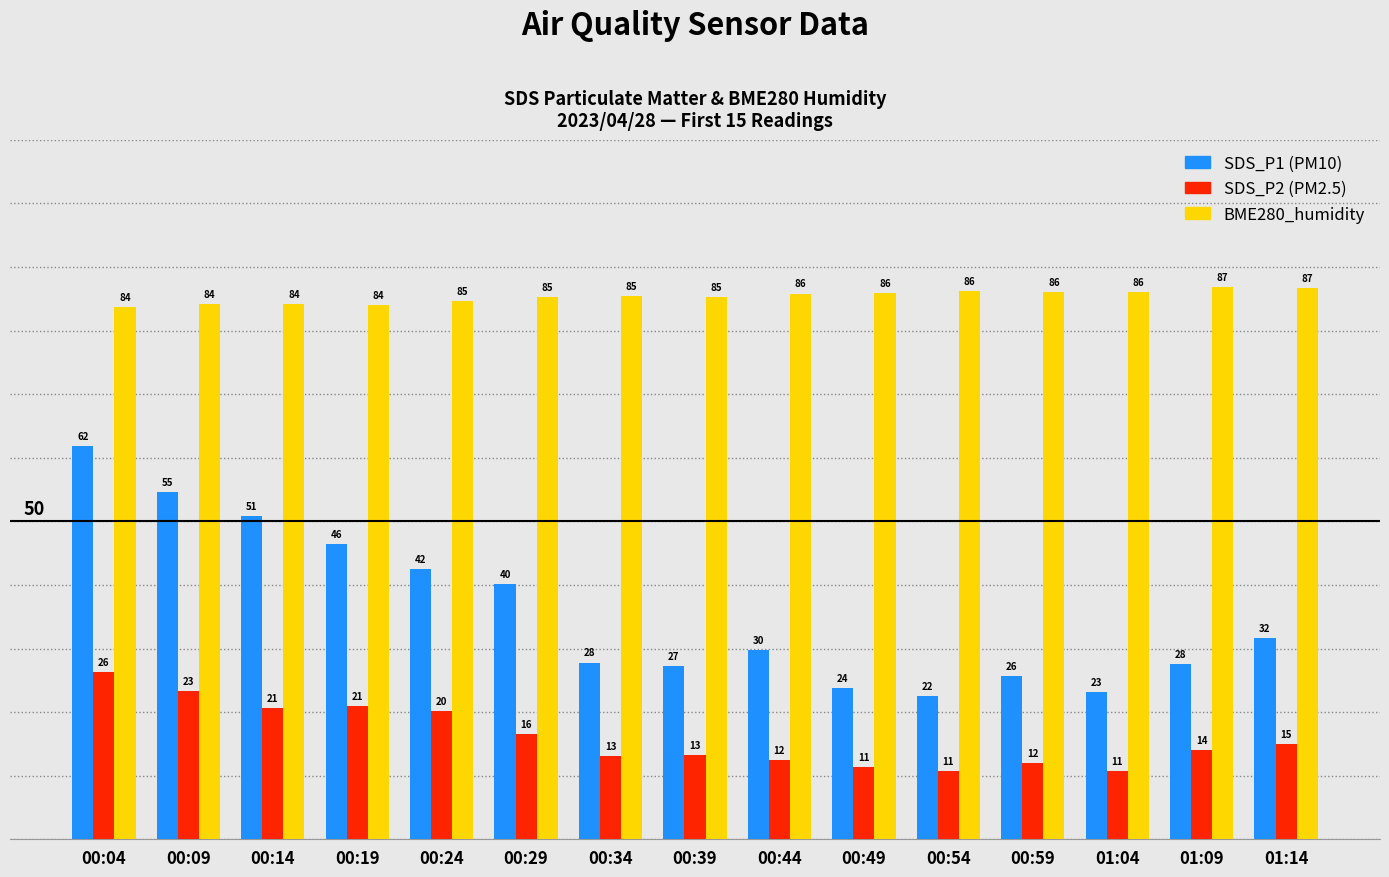

What is the maximum value shown in the chart?

86.9